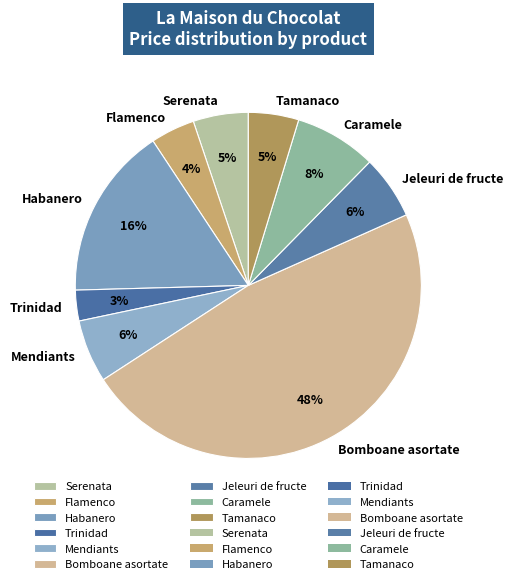

Count the number of slices in the pie.

9